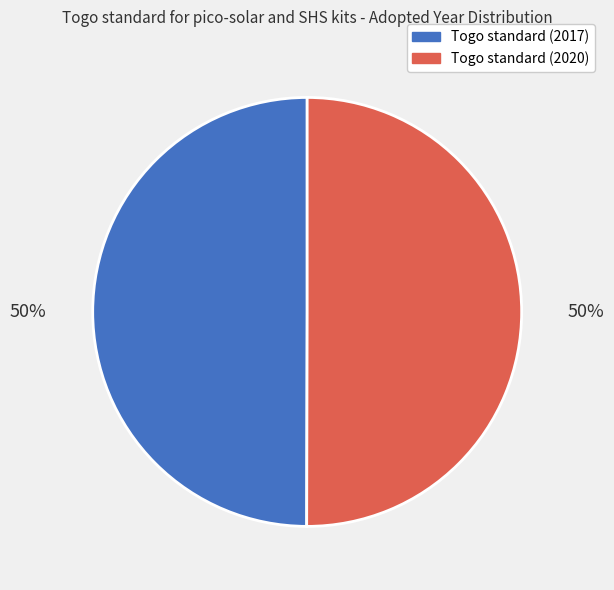

What is the ratio of the value at Togo standard (2020) to the value at Togo standard (2017)?

1.0